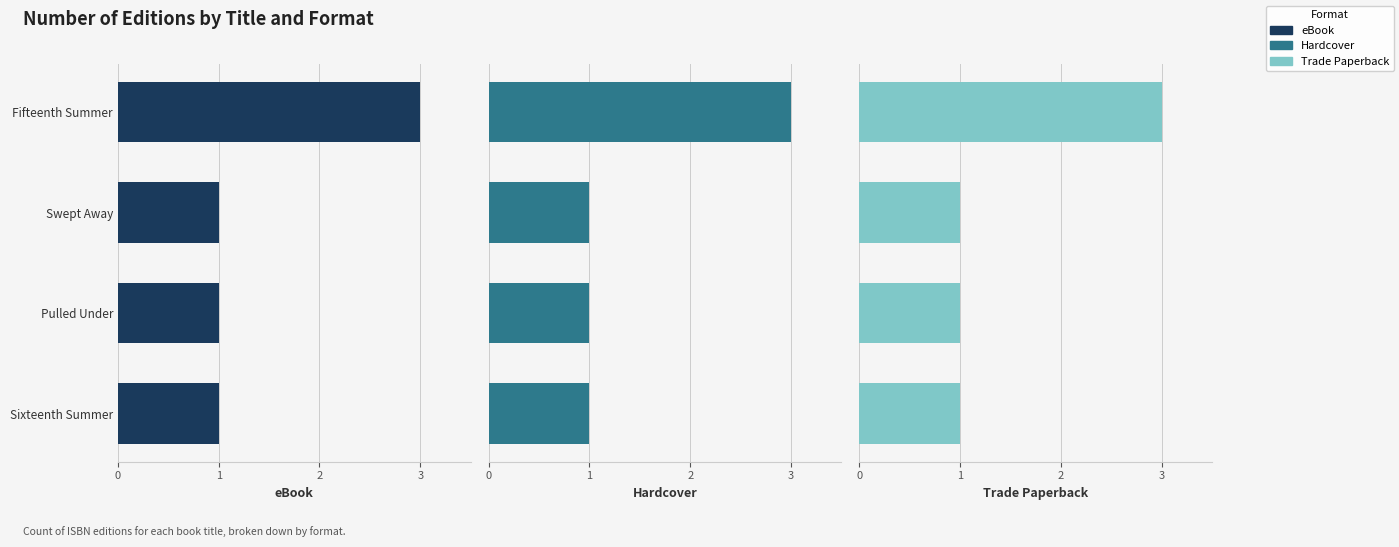

How many groups of bars are there?

4